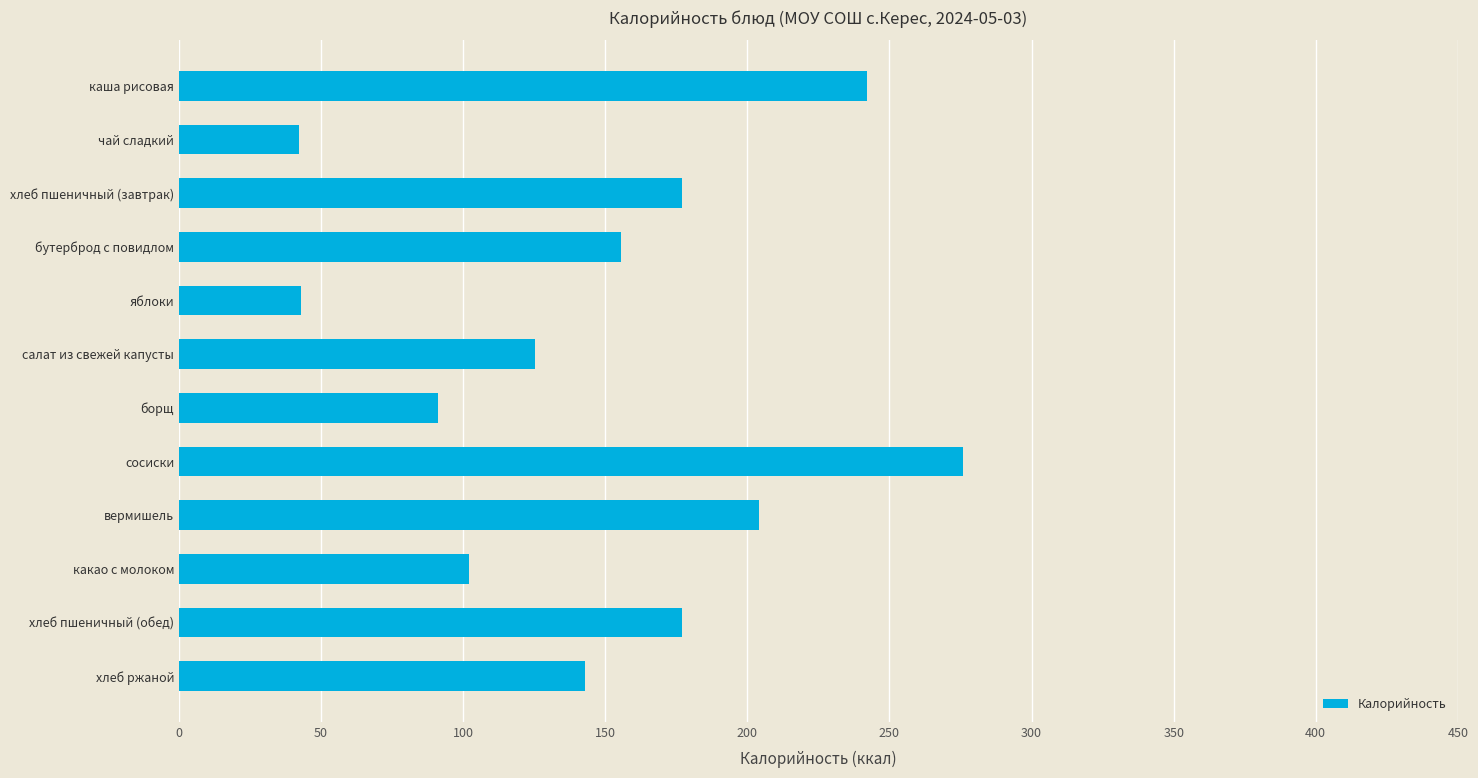

The value at борщ is 153.5. True or false?

False